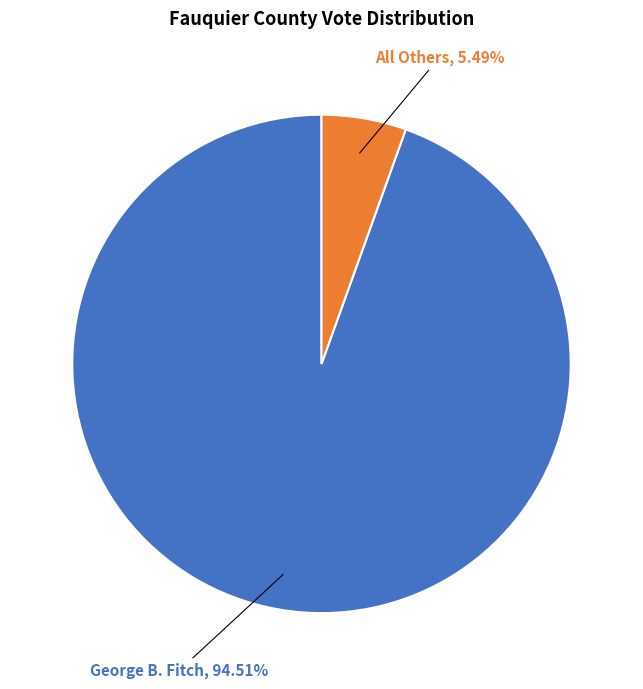

Is there any slice that represents more than half of the pie?

Yes